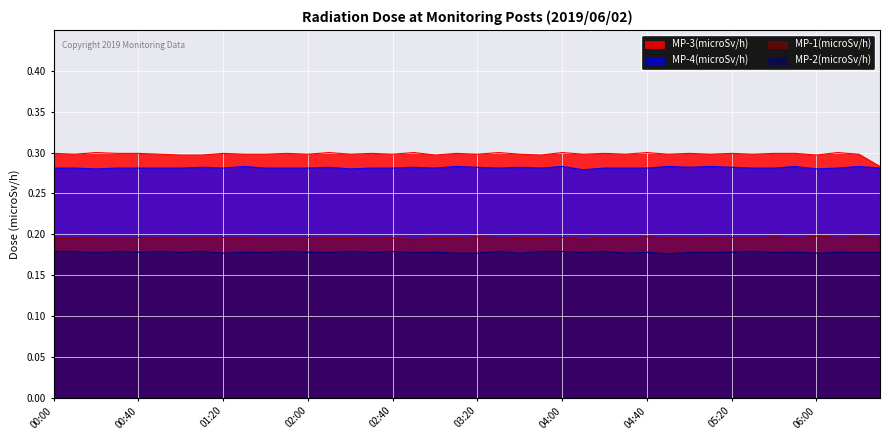

What are all the series names shown in the legend?

MP-3(microSv/h), MP-4(microSv/h), MP-1(microSv/h), MP-2(microSv/h)